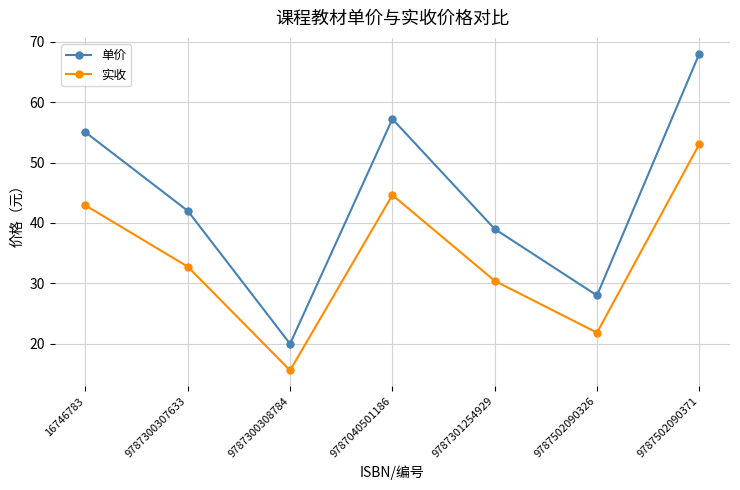

How many values in the 实收 series are below 32?

3